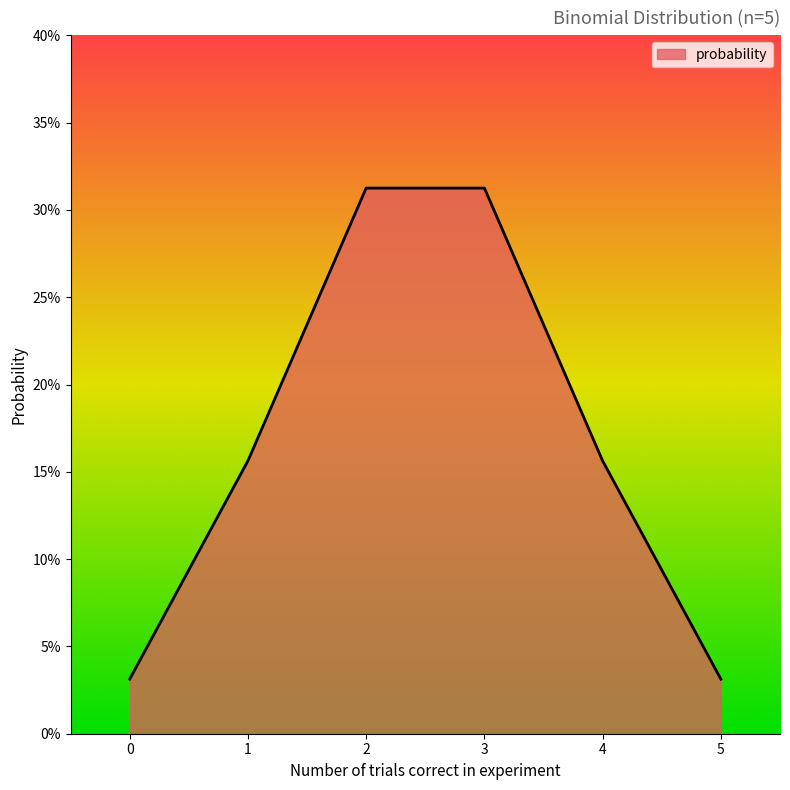

The value at 0 is 0.0. True or false?

False